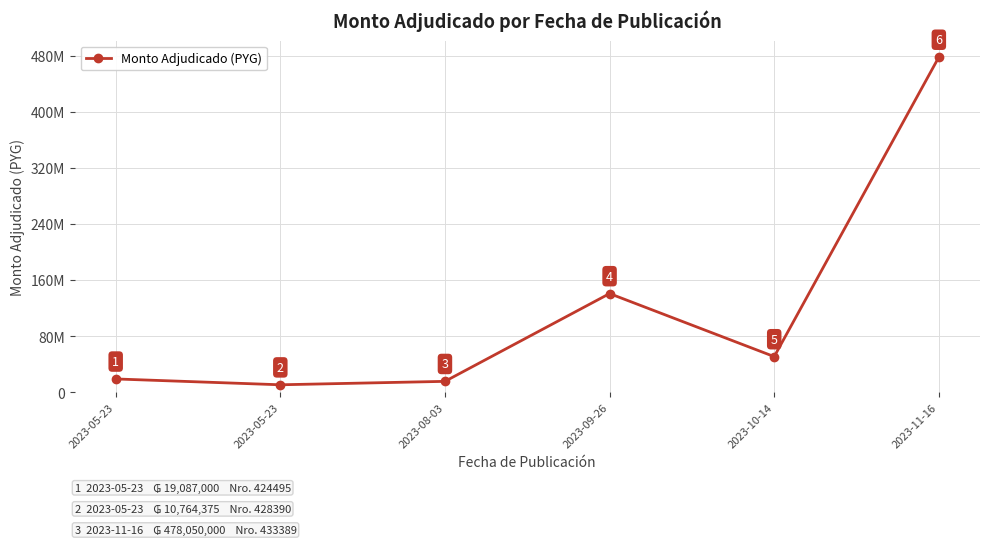

Is this an area chart (filled region under the line)?

No